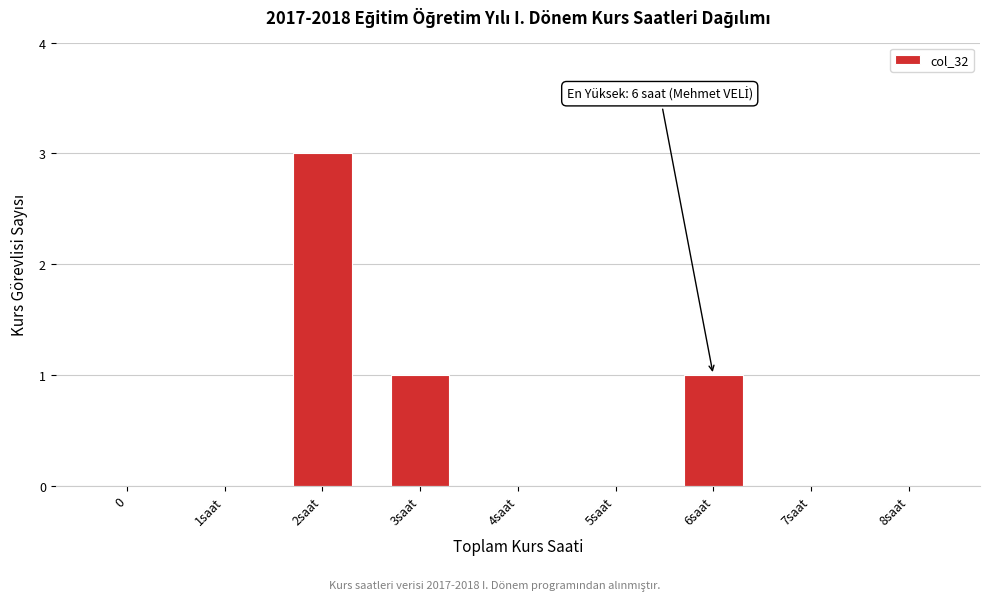

Reading left to right, extract all data points from this chart.

0=0	1saat=0	2saat=3	3saat=1	4saat=0	5saat=0	6saat=1	7saat=0	8saat=0